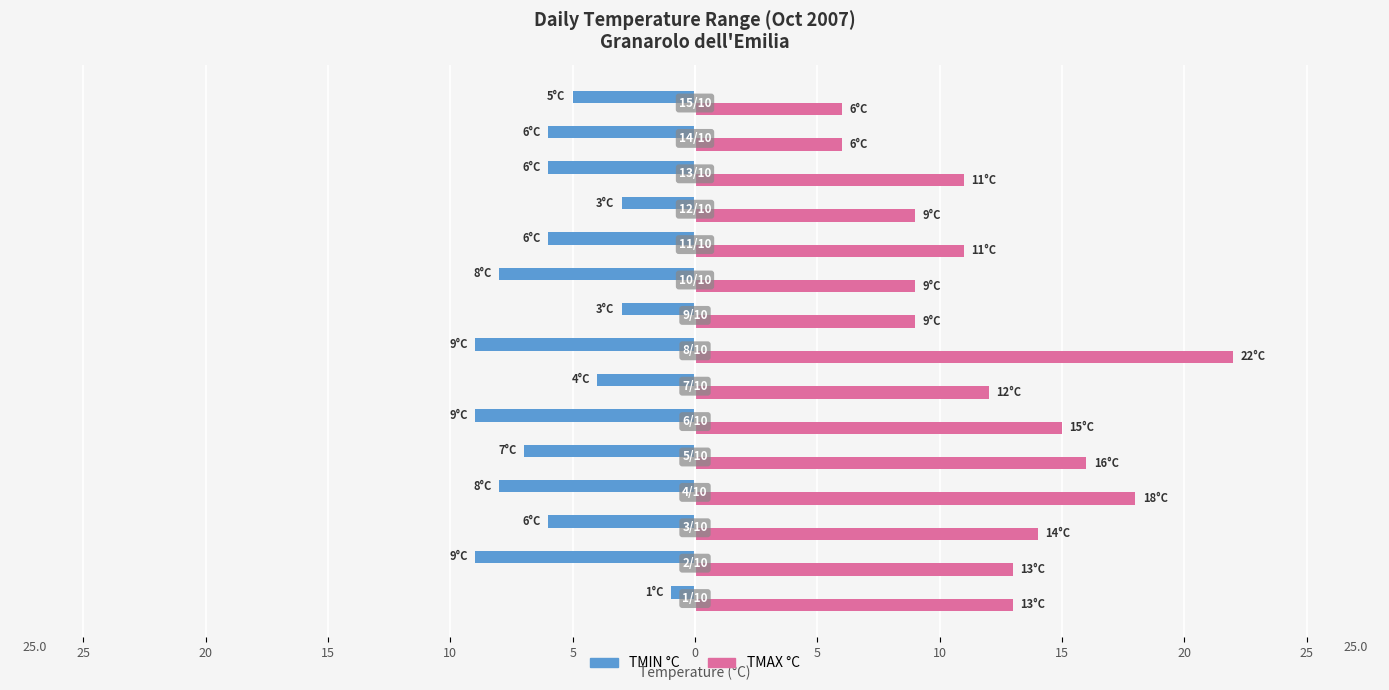

What are all the series names shown in the legend?

TMIN °C, TMAX °C